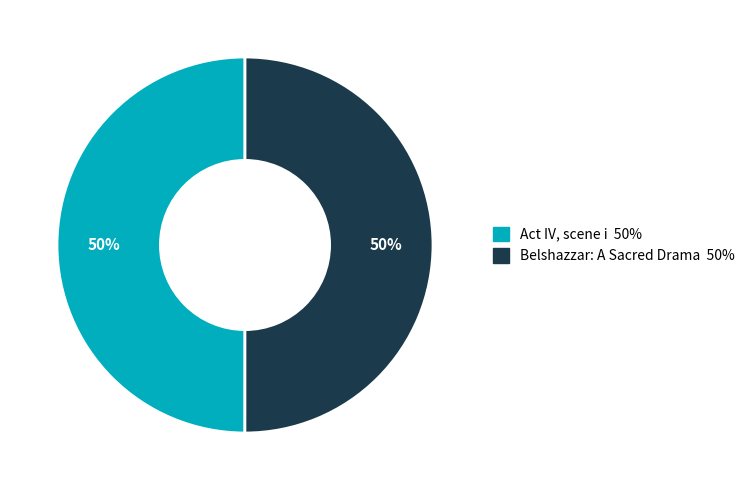

How many slices are in this pie chart?

2